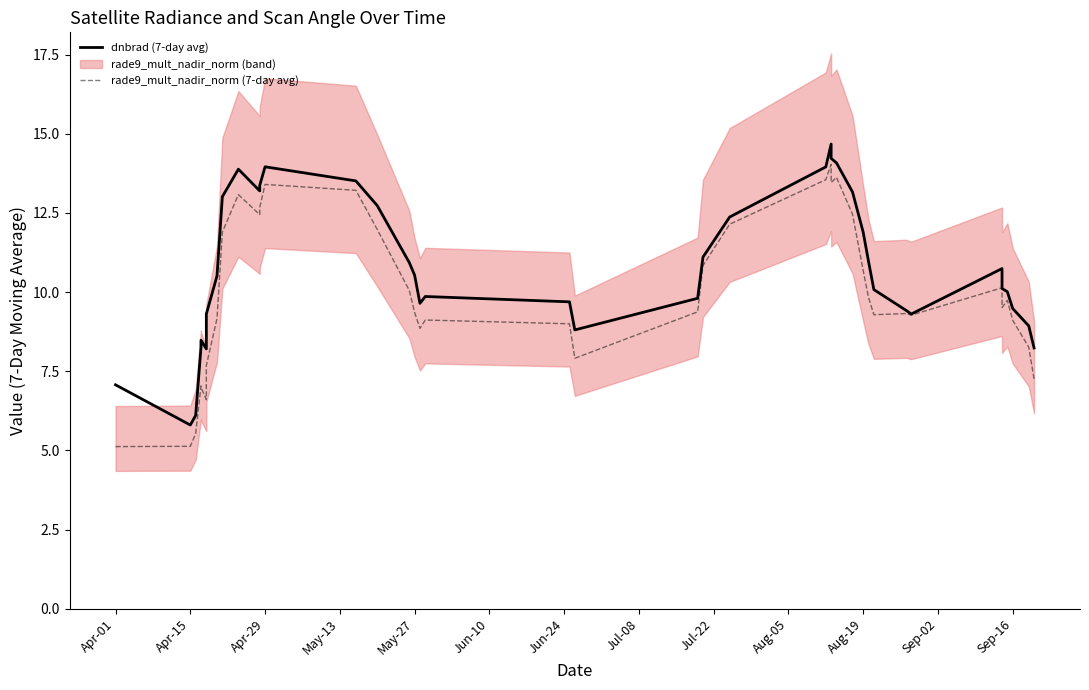

Does the chart display data point markers on the line(s)?

No